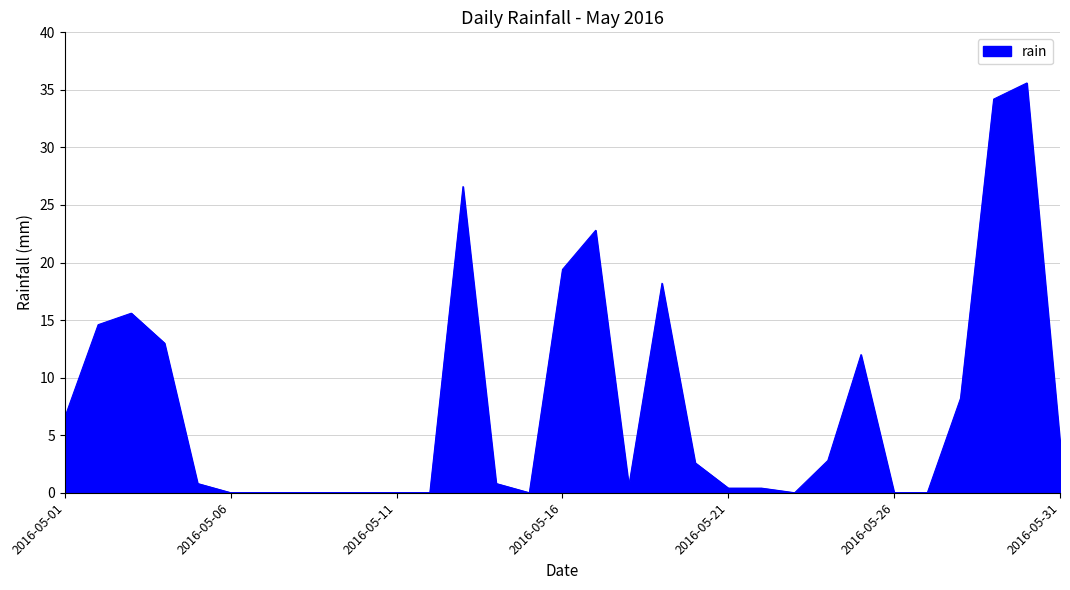

Reading left to right, list all the values displayed in this chart.

6.6	14.6	15.6	13.0	0.8	0.0	0.0	0.0	0.0	0.0	0.0	0.0	26.6	0.8	0.0	19.4	22.8	0.6	18.2	2.6	0.4	0.4	0.0	2.8	12.0	0.0	0.0	8.2	34.2	35.6	4.4